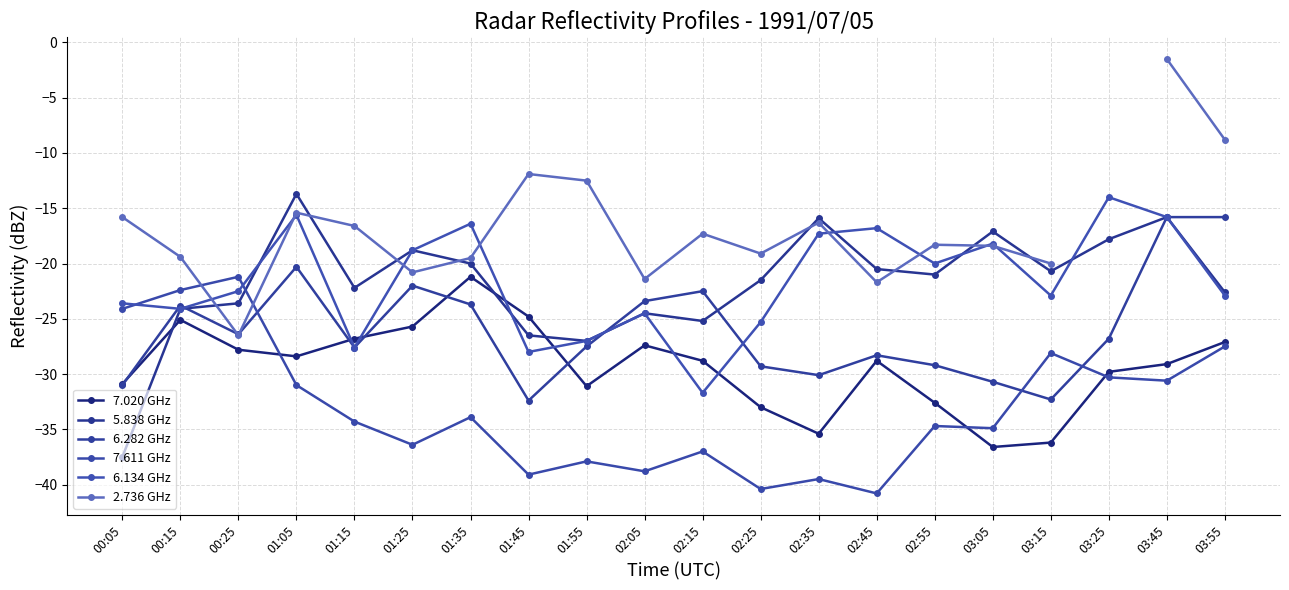

Count the number of data series in this chart.

6